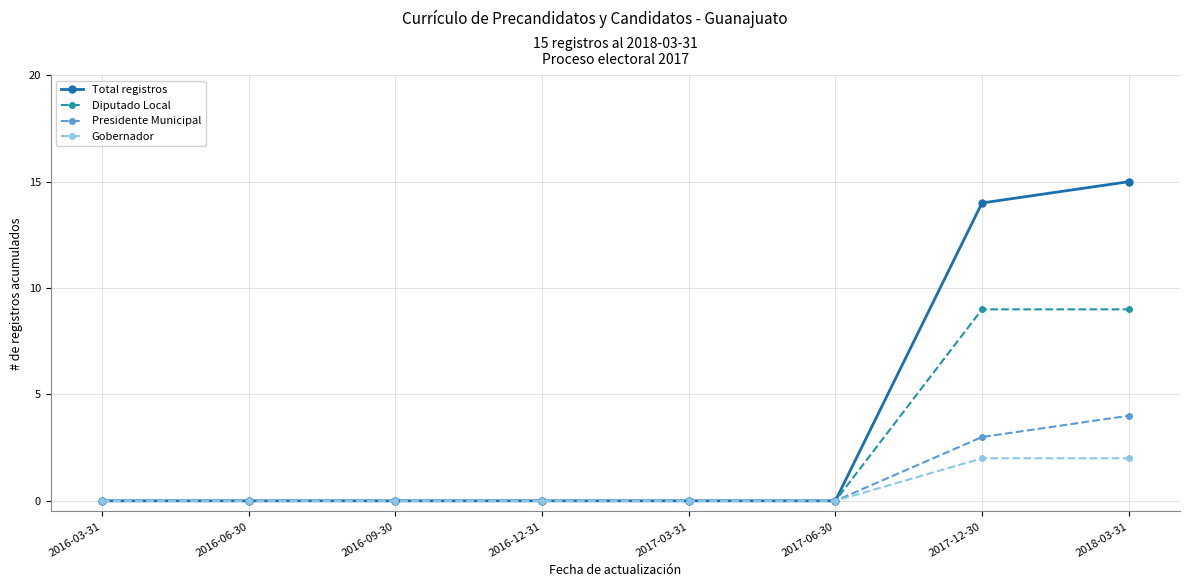

The value of Diputado Local at 2017-12-30 is 9. True or false?

True